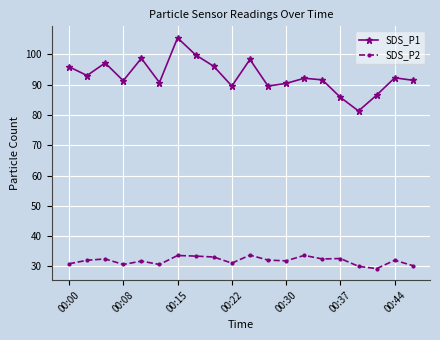

What is the greatest value displayed?

105.4